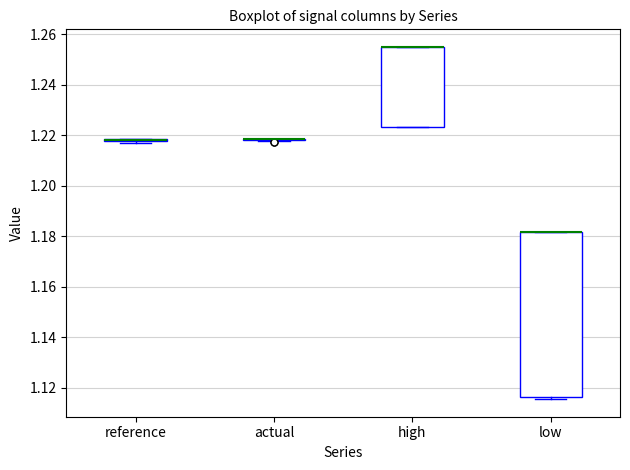

Reading left to right, read every box against the y-axis: the position of its median line, the range the box covers, and the ends of its whiskers. The values are not printed on the chart, so give them approximately, as read against the axis.

reference: box collapsed to a line at 1.218, whiskers 1.216 to 1.218
actual: box collapsed to a line at 1.218, whiskers 1.218 to 1.218
high: median 1.254 (drawn on the box's upper edge), box 1.224 to 1.254, whiskers 1.224 to 1.254
low: median 1.182 (drawn on the box's upper edge), box 1.116 to 1.182, whiskers 1.116 (just below the box's lower edge) to 1.182